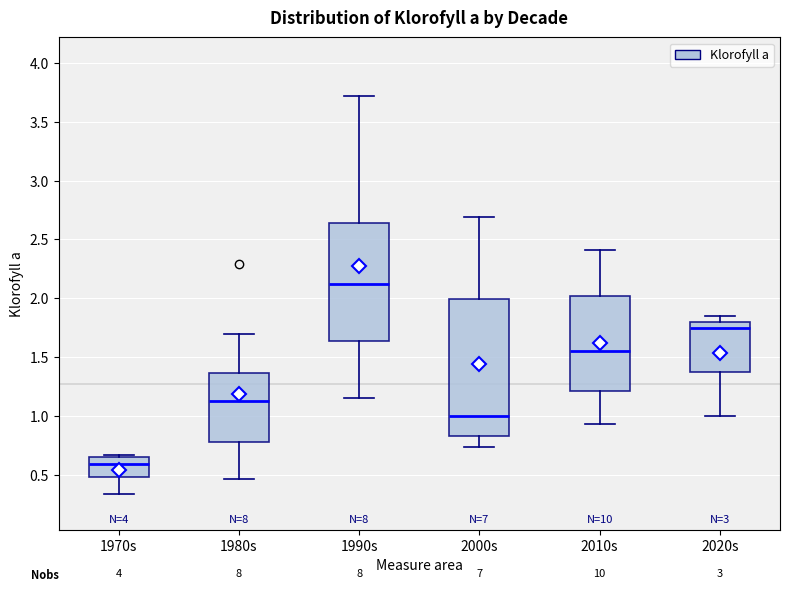

Where does the median line of the box for 2010s sit on the y-axis? The values are not printed on the chart, so give them approximately, as read against the axis.

1.55